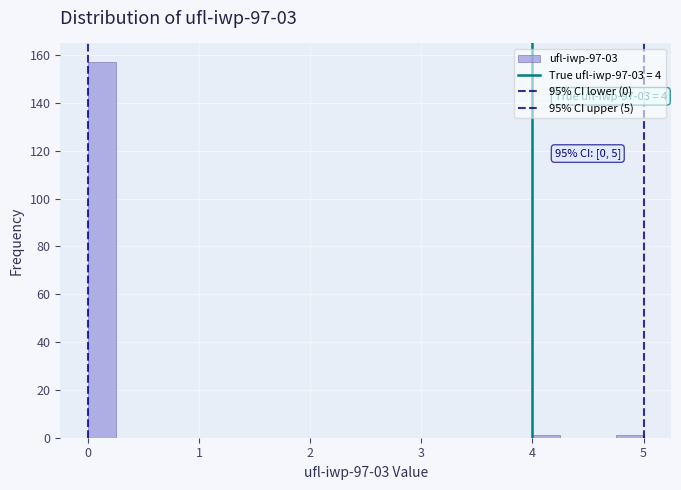

Read against the x-axis, roughly where is the centre of the tallest bar?

0.1